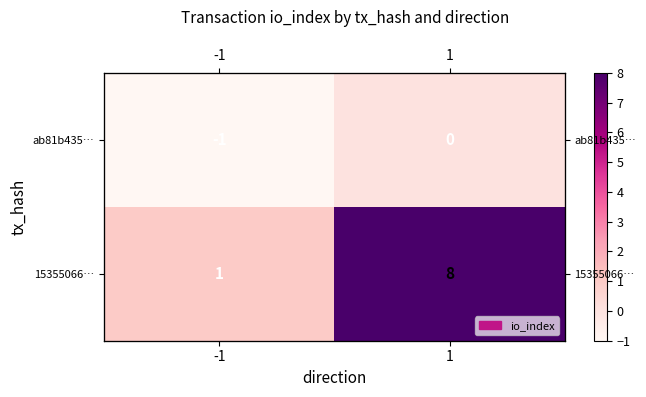

How many categories are shown in the chart?

2